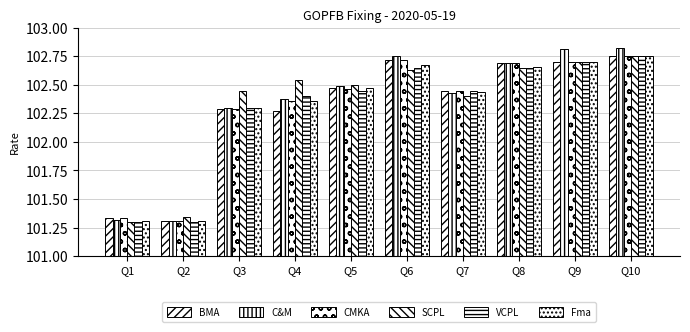

How many data points in C&M are above 102?

8